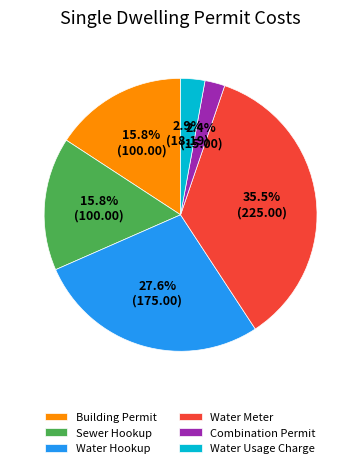

Count the number of slices in the pie.

6